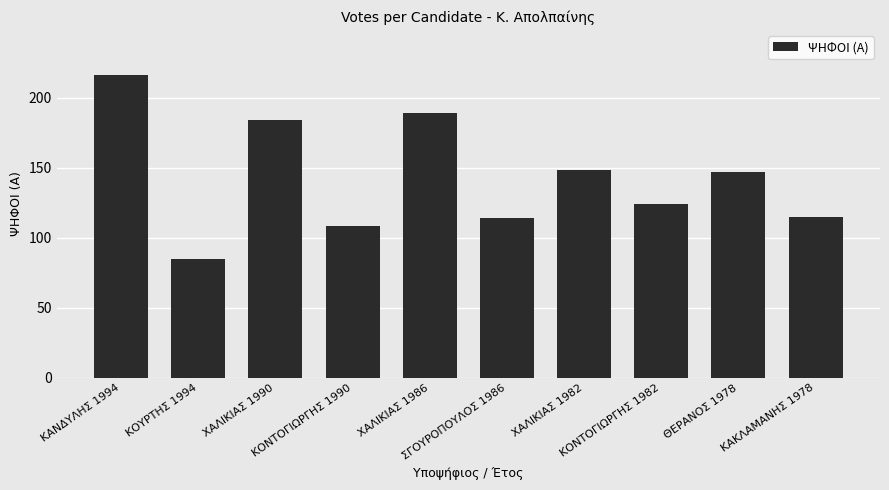

Reading right to left, what are all the values shown in this chart?

ΚΑΚΛΑΜΑΝΗΣ 1978=115	ΘΕΡΑΝΟΣ 1978=147	ΚΟΝΤΟΓΙΩΡΓΗΣ 1982=124	ΧΑΛΙΚΙΑΣ 1982=148	ΣΓΟΥΡΟΠΟΥΛΟΣ 1986=114	ΧΑΛΙΚΙΑΣ 1986=189	ΚΟΝΤΟΓΙΩΡΓΗΣ 1990=108	ΧΑΛΙΚΙΑΣ 1990=184	ΚΟΥΡΤΗΣ 1994=85	ΚΑΝΔΥΛΗΣ 1994=216